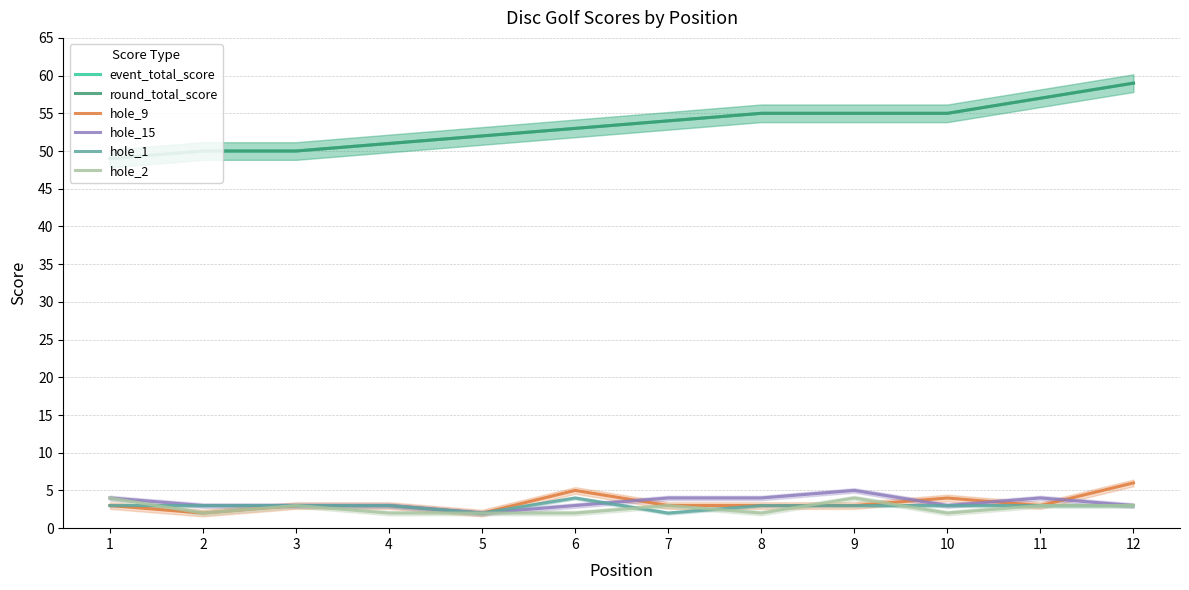

What is the value of the event_total_score point at the 10th from the left?

55